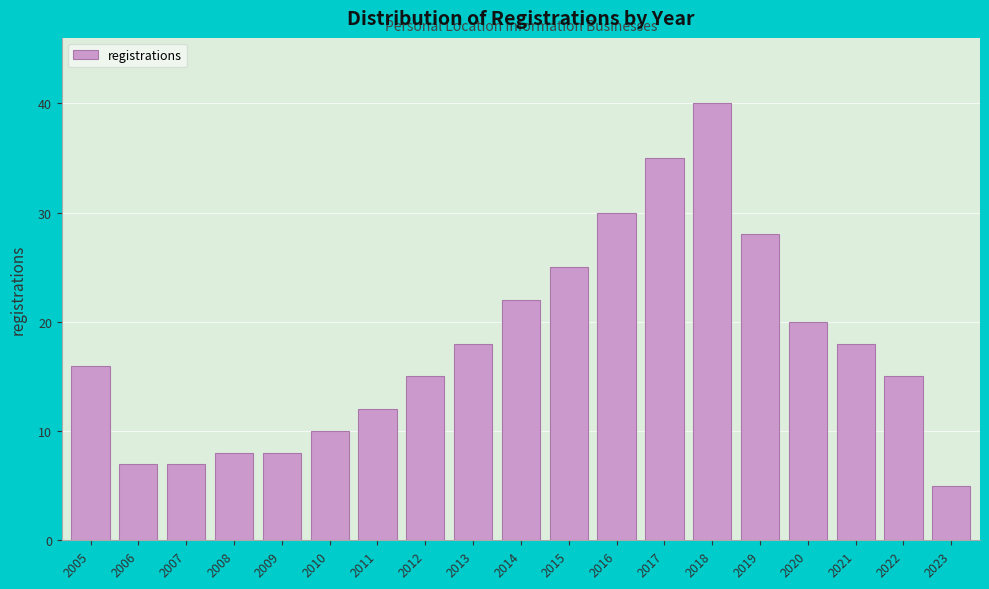

Reading left to right, list all the values displayed in this chart.

2005=16	2006=7	2007=7	2008=8	2009=8	2010=10	2011=12	2012=15	2013=18	2014=22	2015=25	2016=30	2017=35	2018=40	2019=28	2020=20	2021=18	2022=15	2023=5